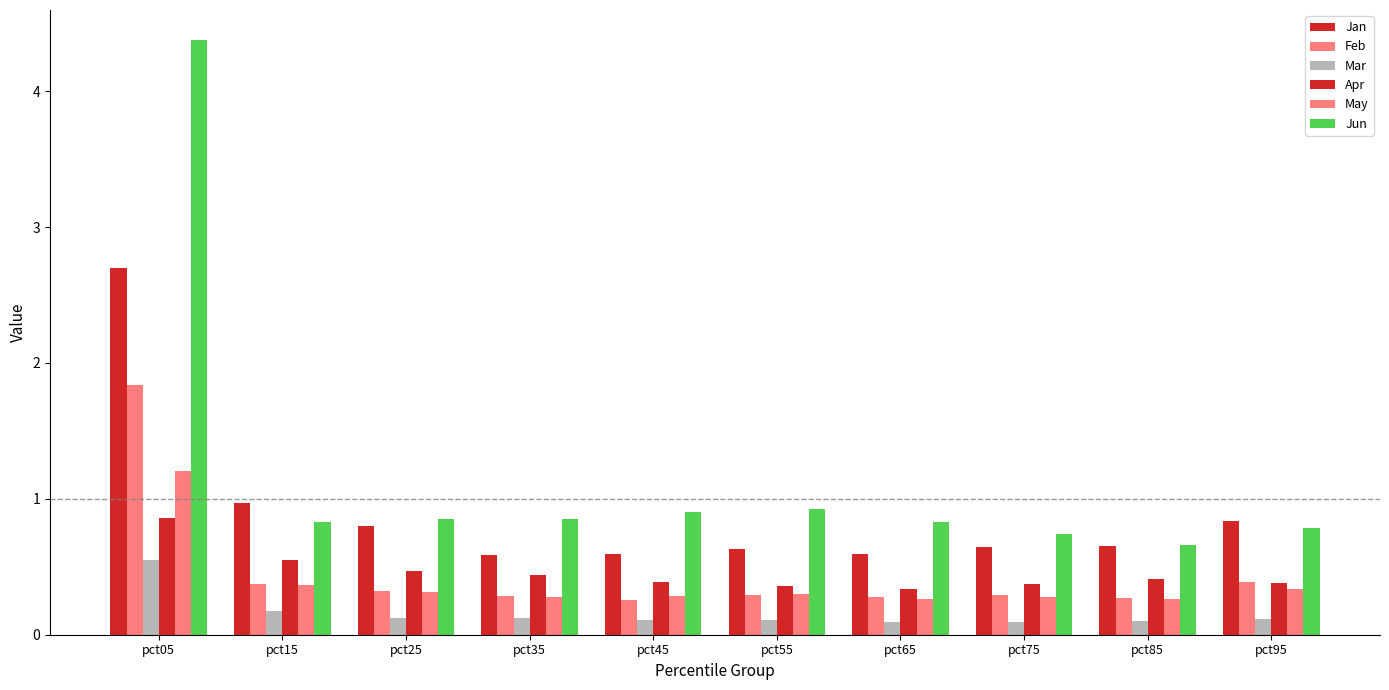

How many groups of bars are there?

10